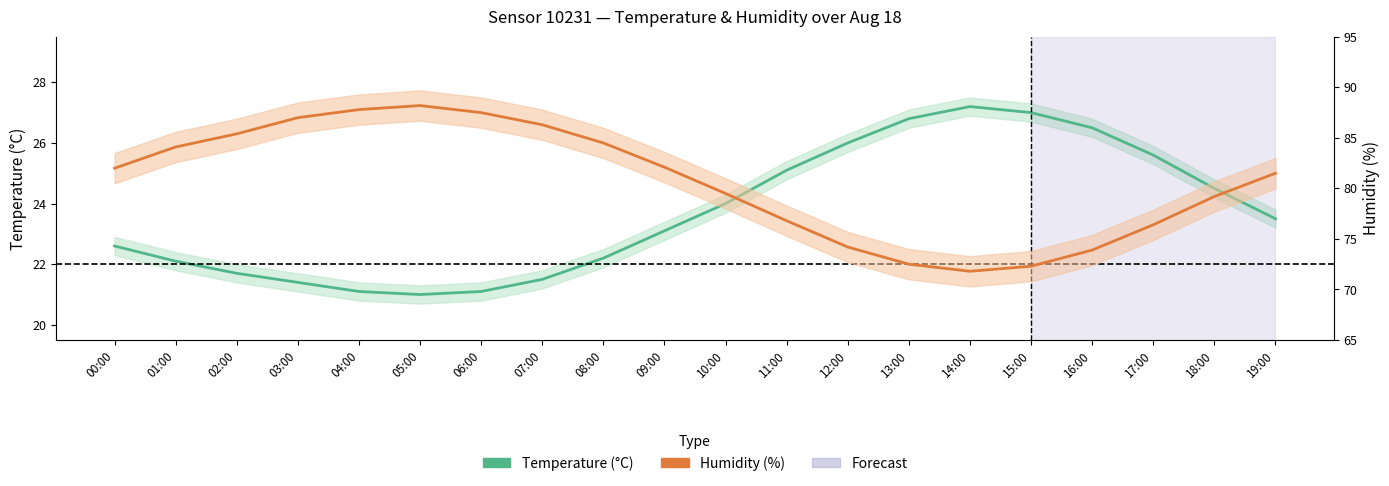

What is the label of the 4th point from the right?

16:00